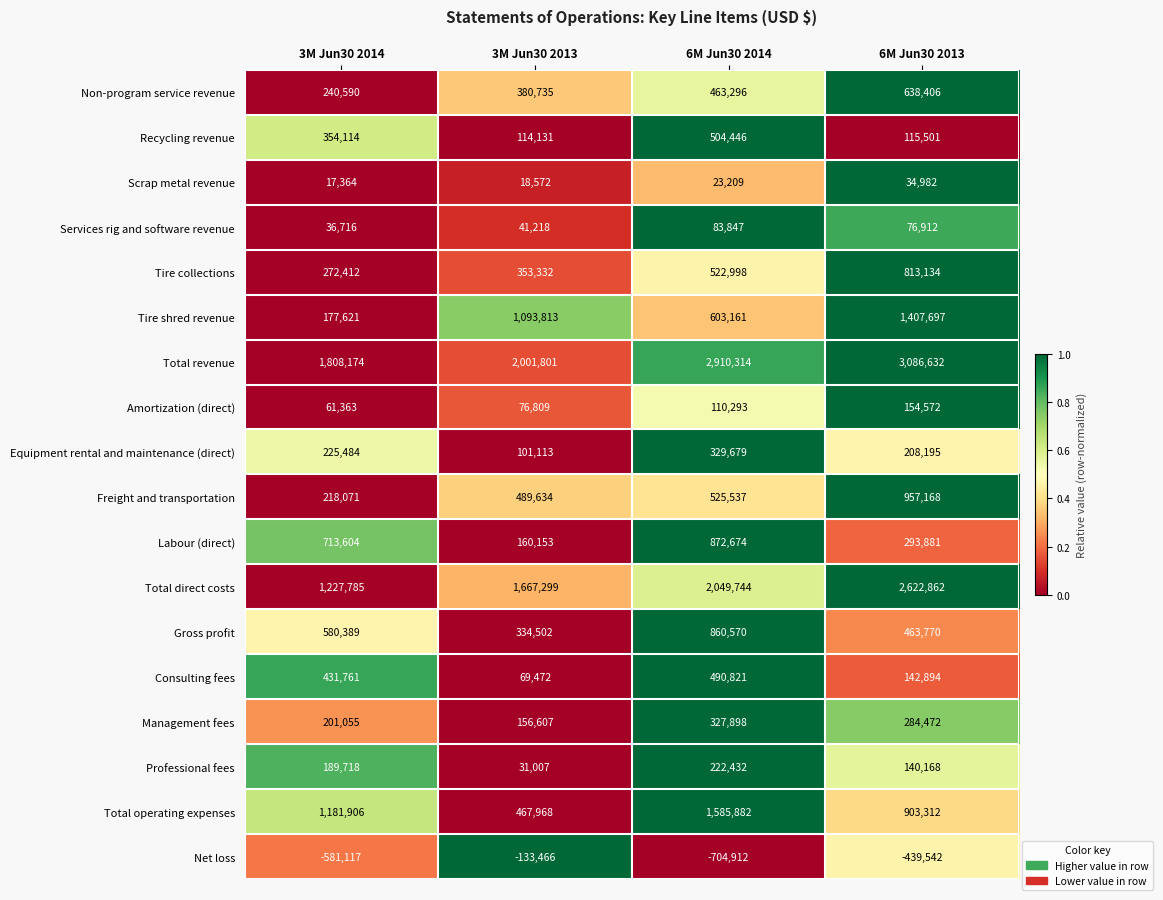

Which series changed the most between 3M Jun30 2014 and 3M Jun30 2013?

Tire shred revenue